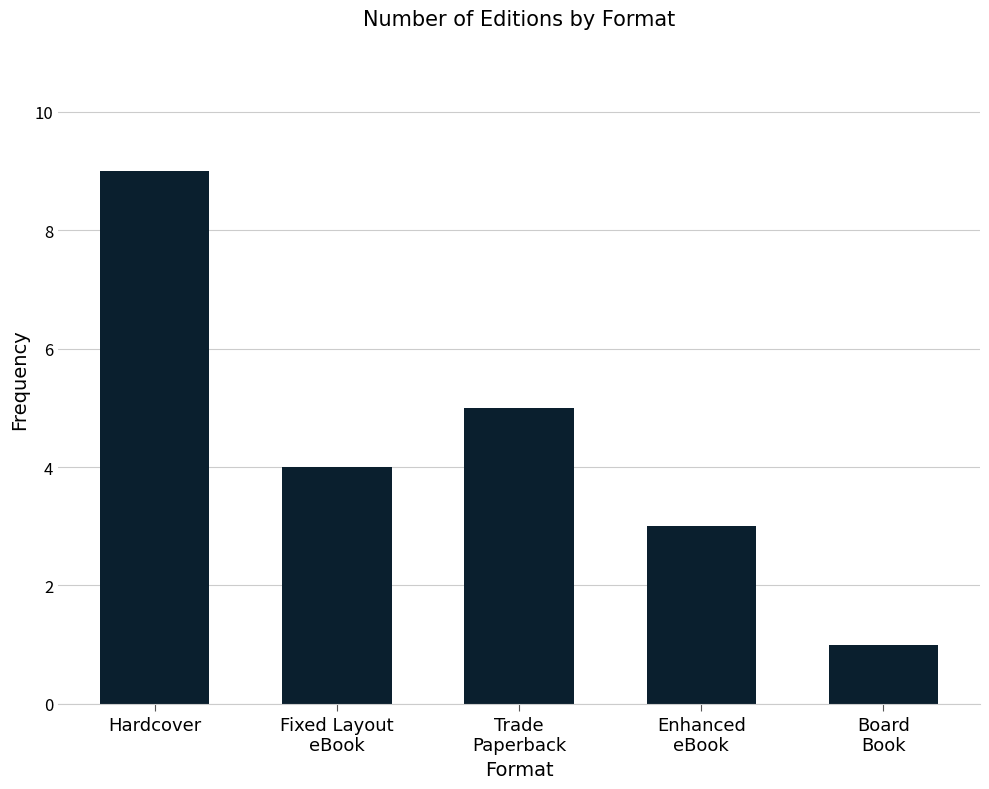

Are the bars grouped side by side (vs. stacked)?

No